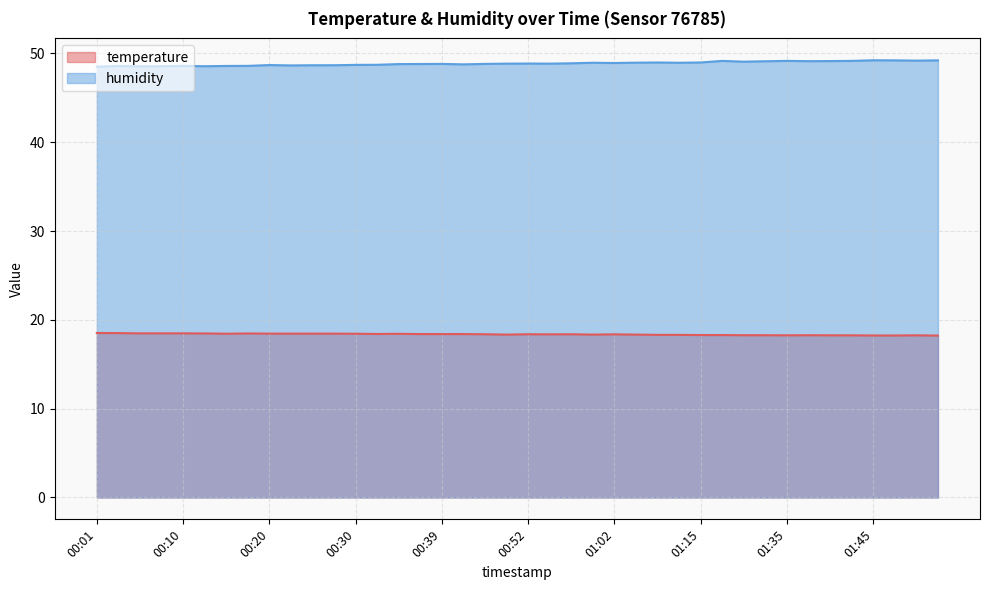

How many categories are shown in the chart?

40